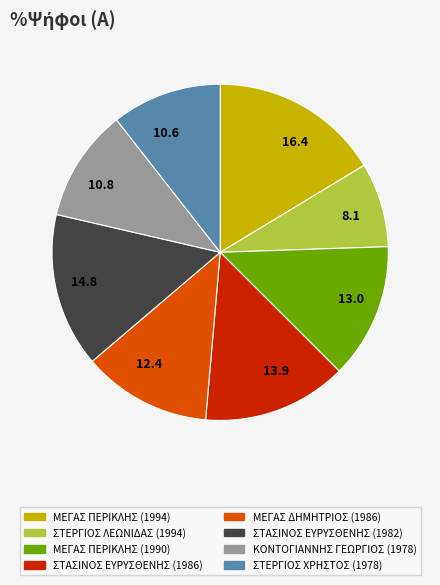

Between ΚΟΝΤΟΓΙΑΝΝΗΣ ΓΕΩΡΓΙΟΣ (1978) and ΜΕΓΑΣ ΠΕΡΙΚΛΗΣ (1990), which is larger?

ΜΕΓΑΣ ΠΕΡΙΚΛΗΣ (1990)